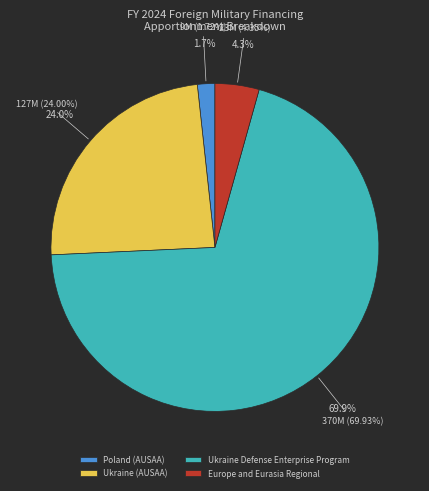

What is the change in value from Ukraine (AUSAA) to Ukraine Defense Enterprise Program?

+243000000